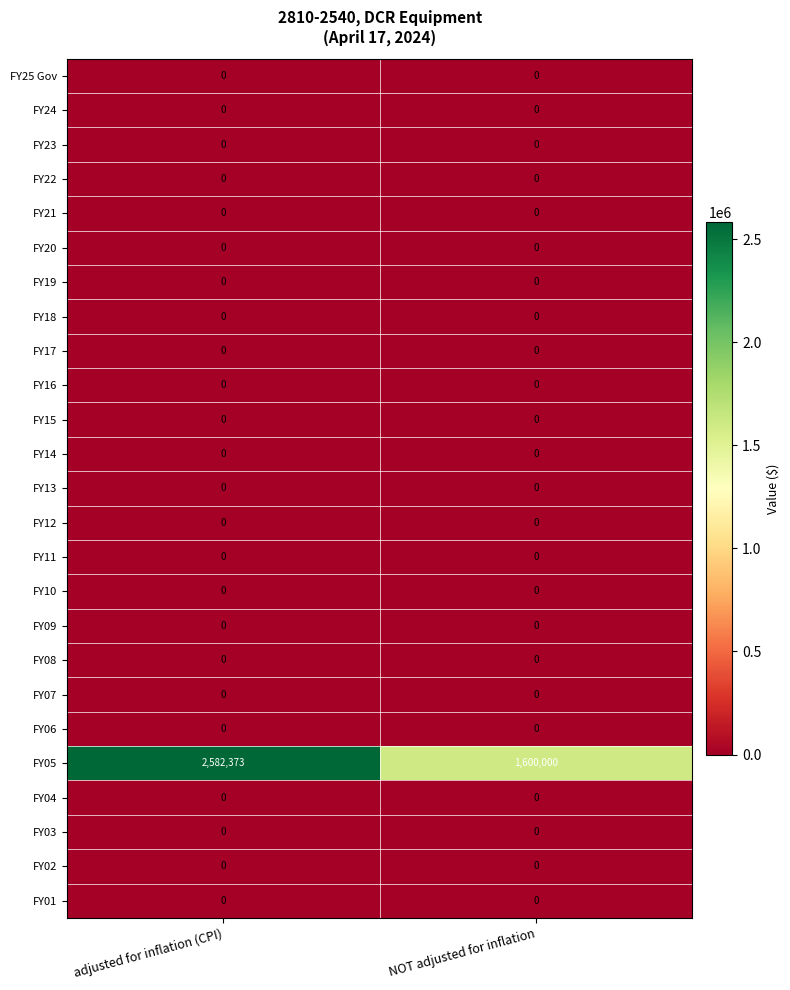

What is the difference between the highest and lowest values at adjusted for inflation (CPI)?

2582373